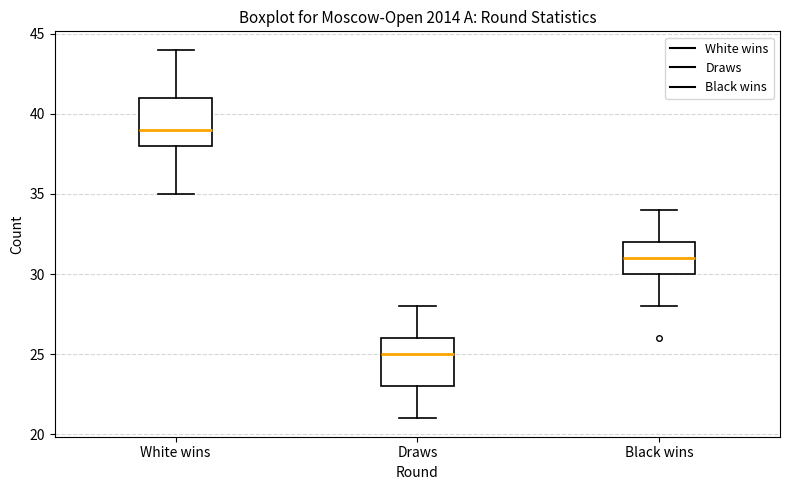

Where does the lower whisker of the box for Draws end on the y-axis? The values are not printed on the chart, so give them approximately, as read against the axis.

21